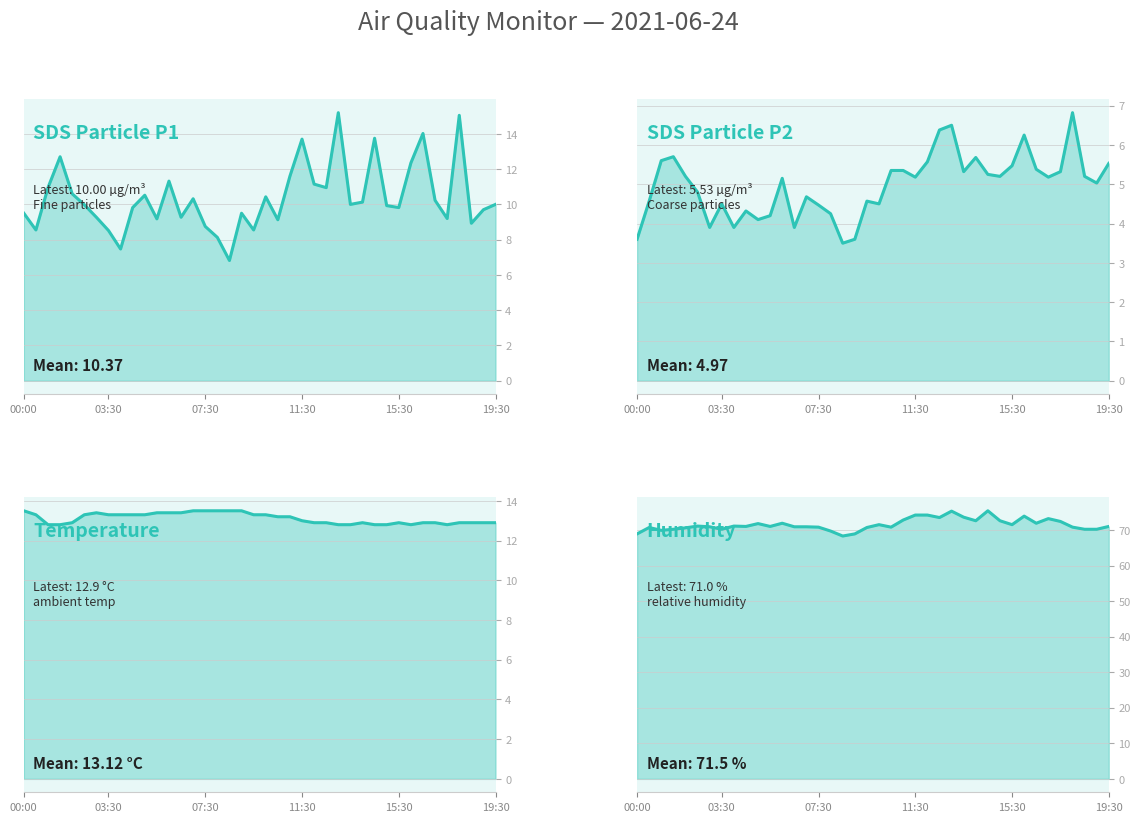

At which category is the sum across all series the highest?

26